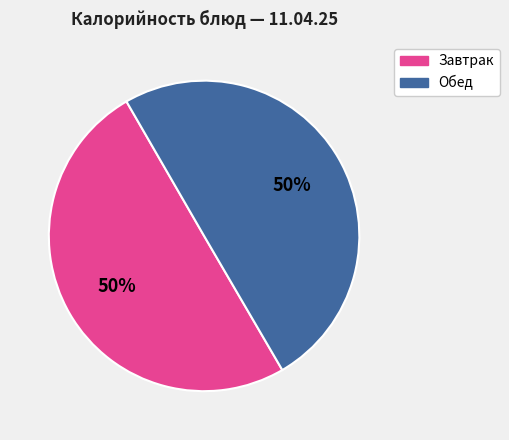

To the nearest percent, what is the average slice percentage?

50%